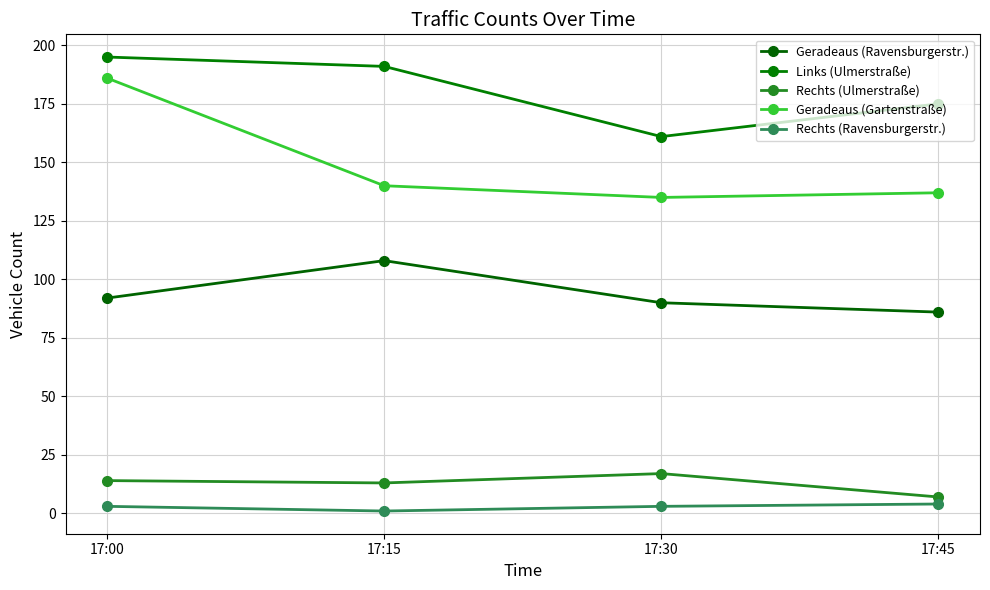

Which series has the largest range (max minus min)?

Geradeaus (Gartenstraße)